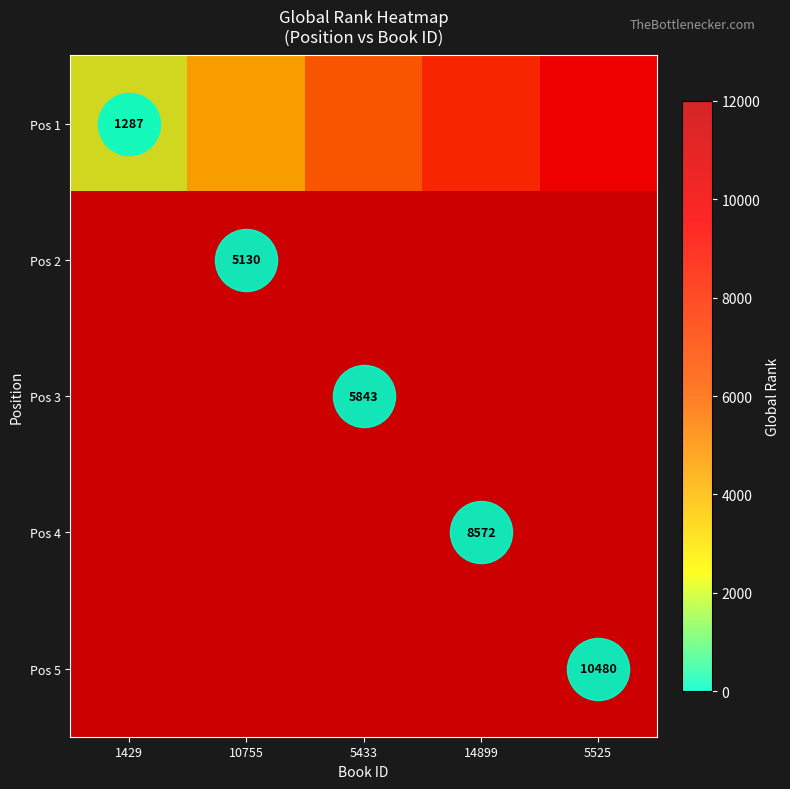

Which series has the largest total across all categories?

Pos 5